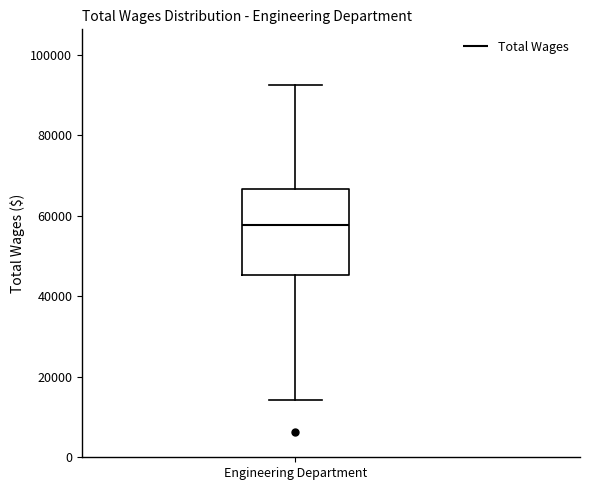

Read this box plot against the y-axis: the position of the median line, the range covered by the box, and the ends of both whiskers. The values are not printed on the chart, so give them approximately, as read against the axis.

median 58000, box 46000 to 66000, whiskers 14000 to 92000